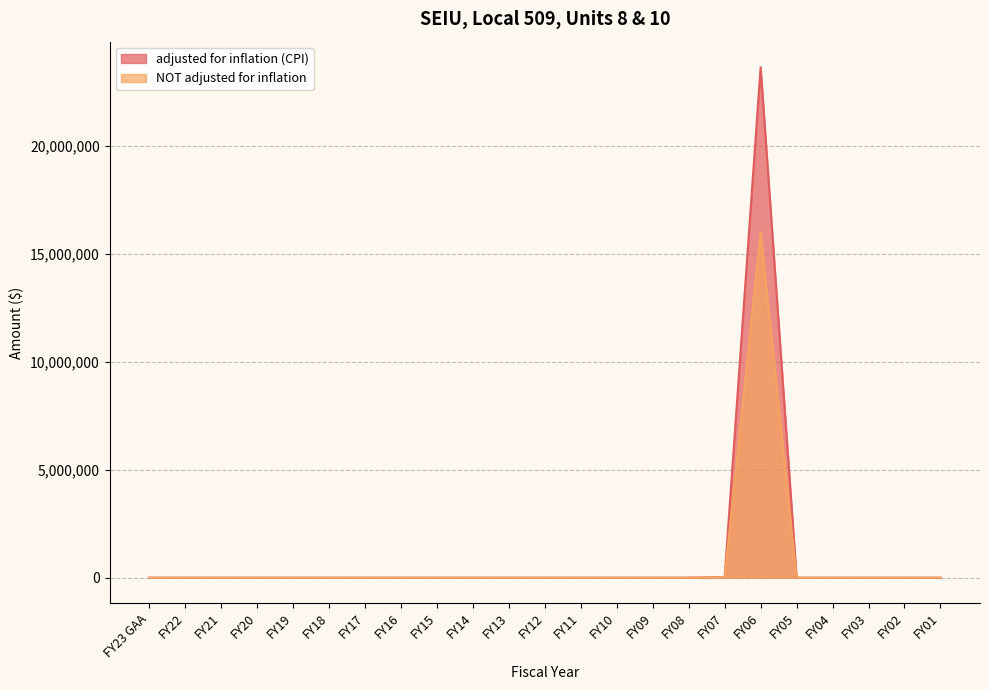

Reading right to left, extract all data points from this chart.

adjusted for inflation (CPI): FY01=0	FY02=0	FY03=0	FY04=0	FY05=0	FY06=23666297	FY07=28786	FY08=0	FY09=0	FY10=0	FY11=0	FY12=0	FY13=0	FY14=0	FY15=0	FY16=0	FY17=0	FY18=0	FY19=0	FY20=0	FY21=0	FY22=0	FY23 GAA=0
NOT adjusted for inflation: FY01=0	FY02=0	FY03=0	FY04=0	FY05=0	FY06=16026607	FY07=20000	FY08=0	FY09=0	FY10=0	FY11=0	FY12=0	FY13=0	FY14=0	FY15=0	FY16=0	FY17=0	FY18=0	FY19=0	FY20=0	FY21=0	FY22=0	FY23 GAA=0